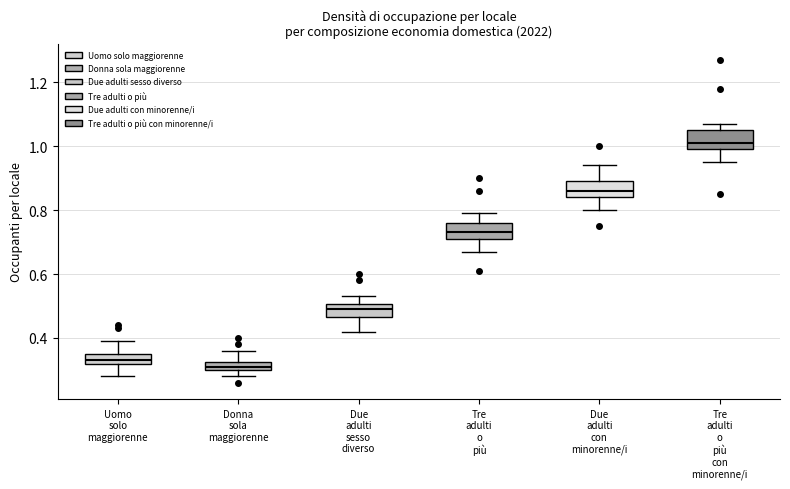

Where is the upper edge of the box for Due adulti sesso diverso on the y-axis? The values are not printed on the chart, so give them approximately, as read against the axis.

0.50